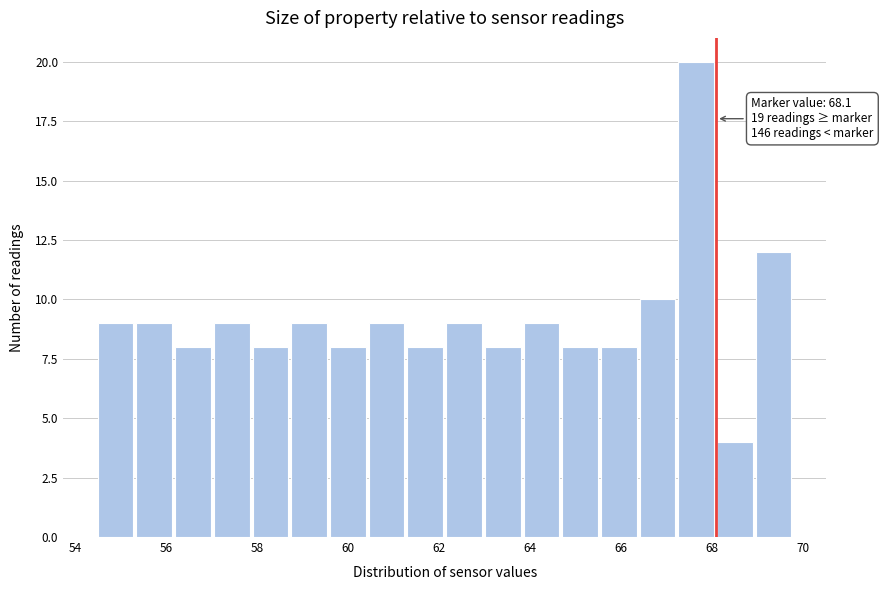

Over which range of the x-axis is the bar tallest?

67.2 to 68.2